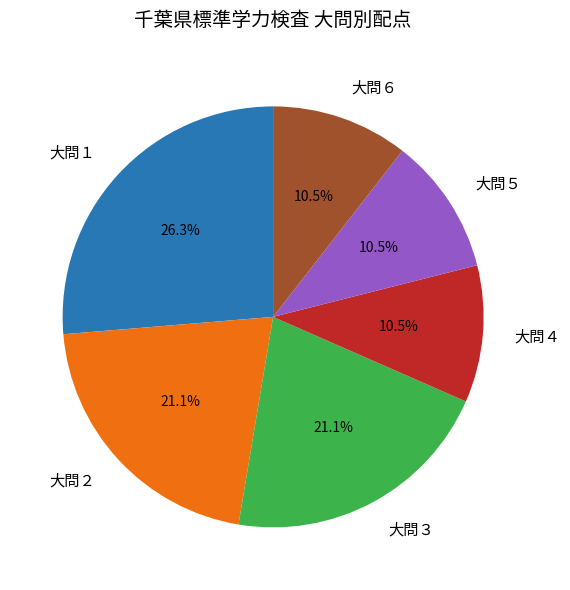

Combined, do 大問５ and 大問４ account for over 50%?

No